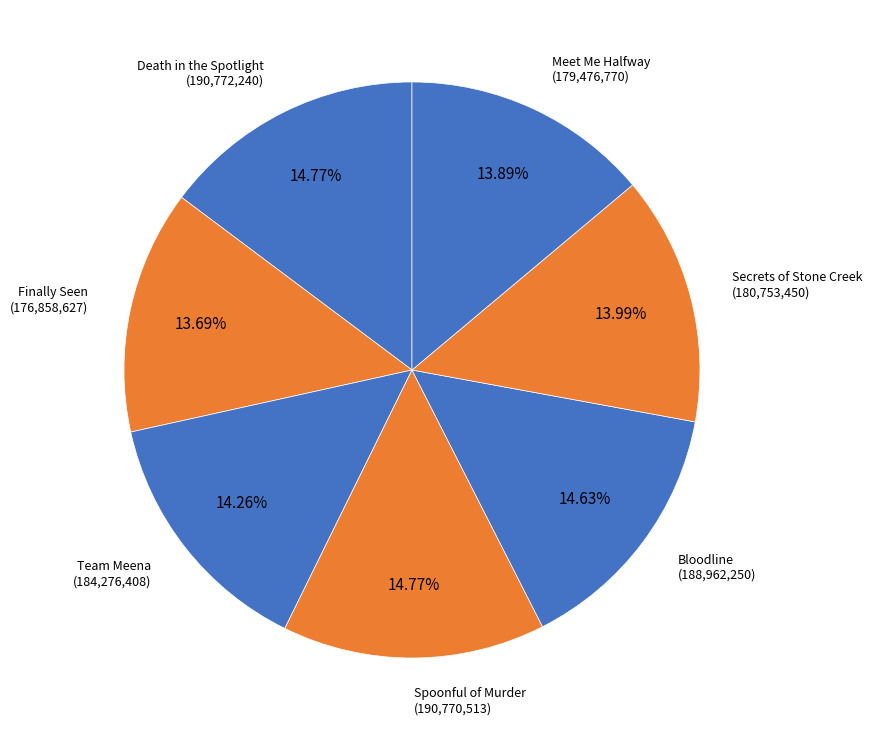

Is it true that Death in the Spotlight is 15% of the pie?

True